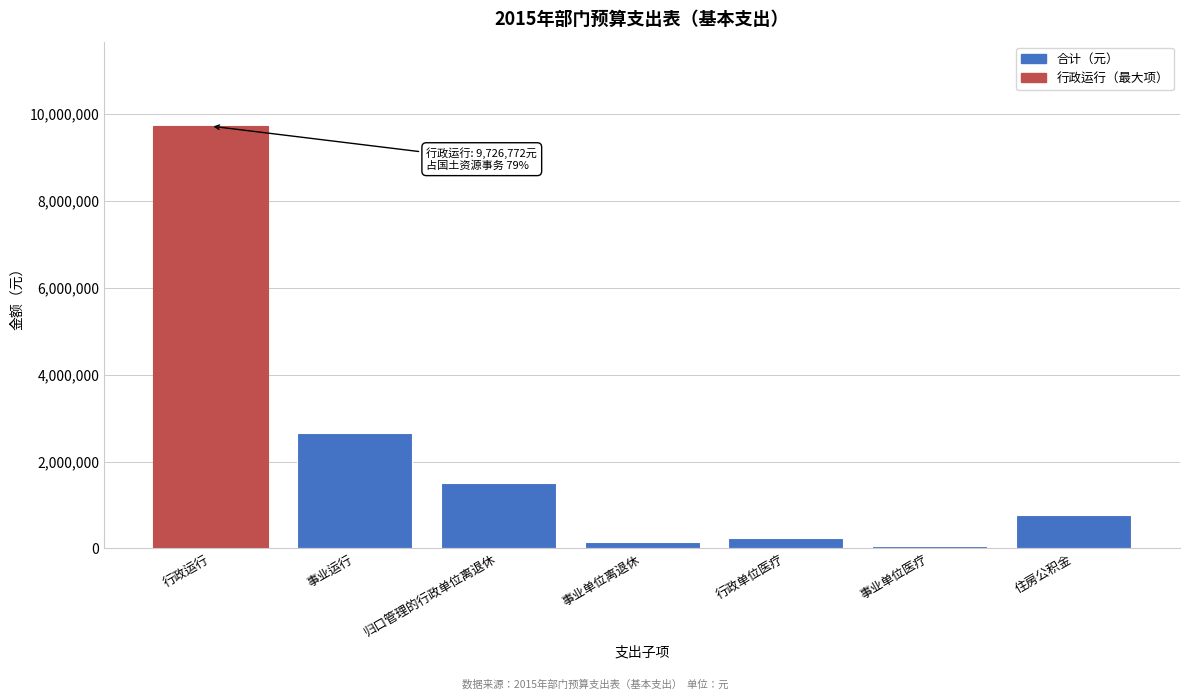

Reading right to left, extract all data points from this chart.

住房公积金=774641	事业单位医疗=45015	行政单位医疗=232182	事业单位离退休=144260	归口管理的行政单位离退休=1503451	事业运行=2656925	行政运行=9726772